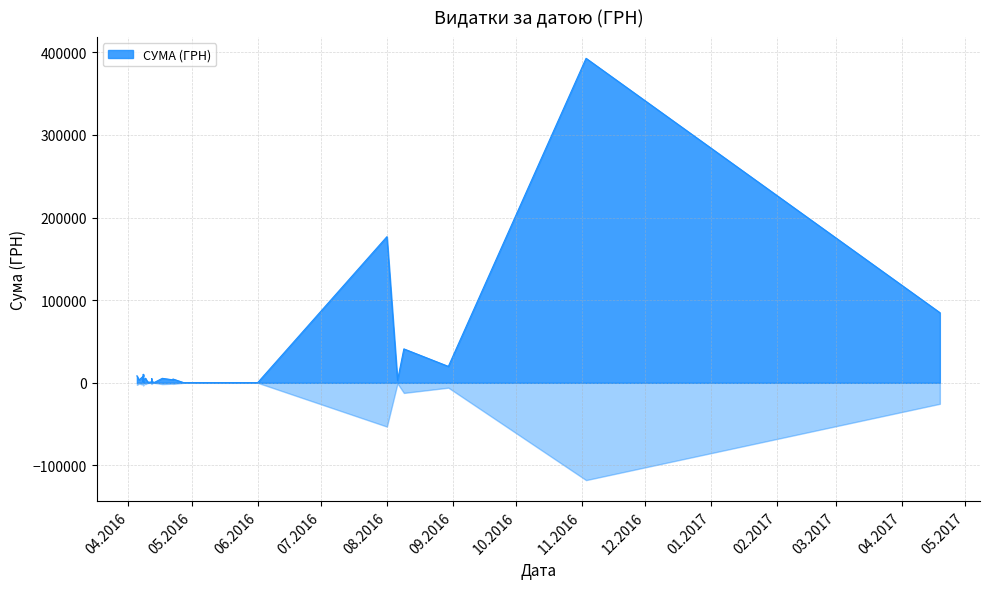

What is the smallest value displayed?

37.4